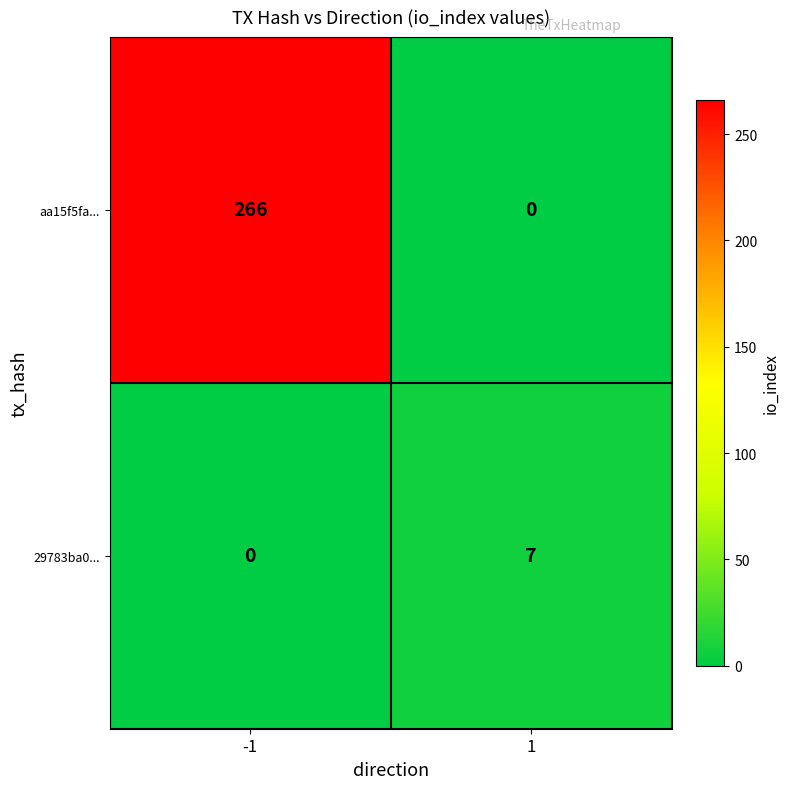

At which category is the sum across all series the highest?

-1